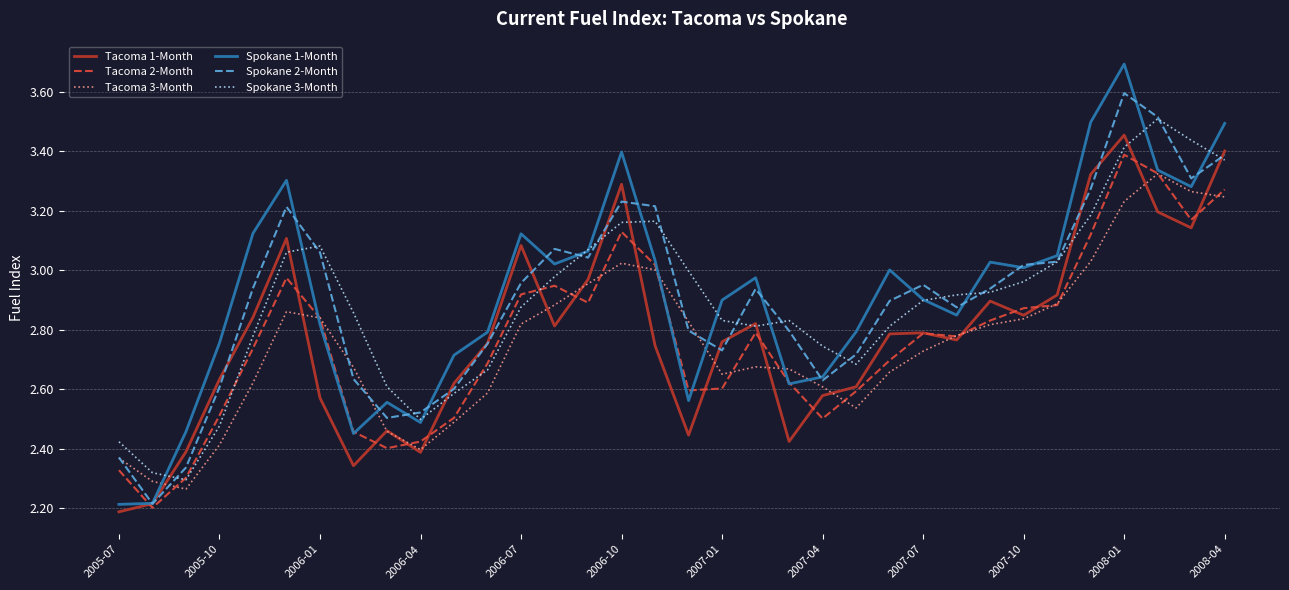

What is the minimum value shown in the chart?

2.2